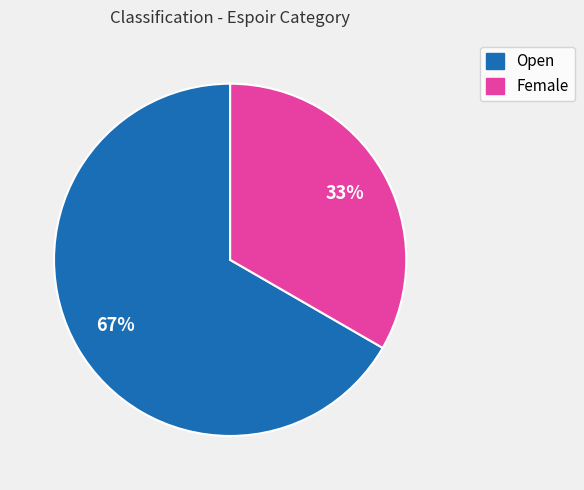

True or false: Open accounts for 67% of the total.

True